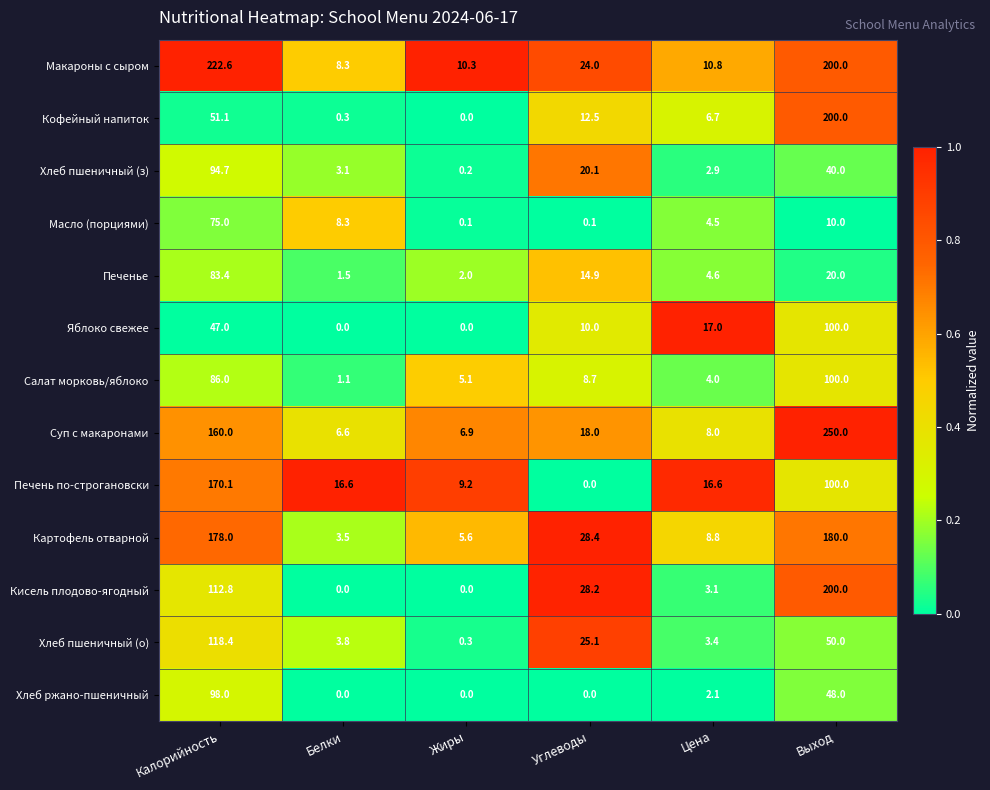

Where does the Яблоко свежее series first go above 17?

Калорийность